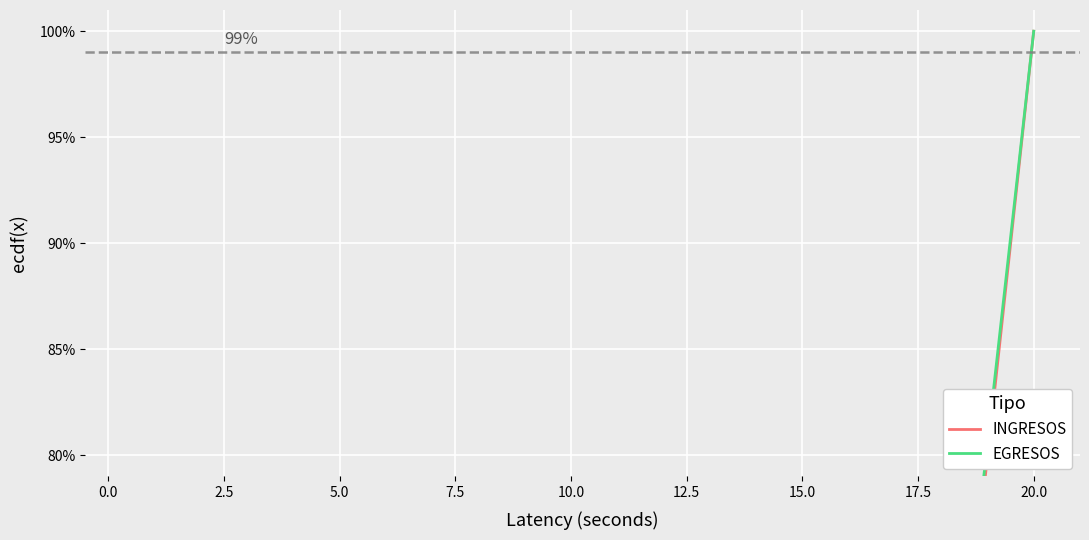

What is the spread (max minus min) of values at 2.5?

1.7